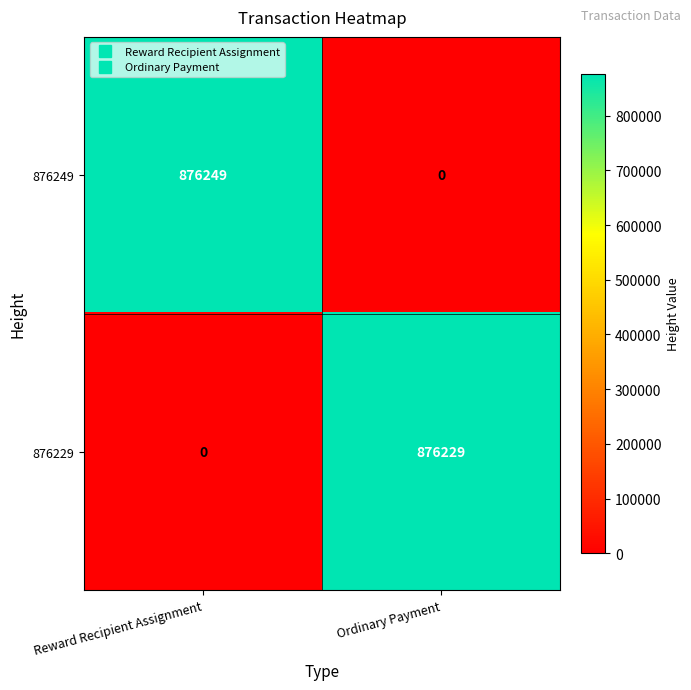

At which label does 876249 reach its minimum?

Ordinary Payment